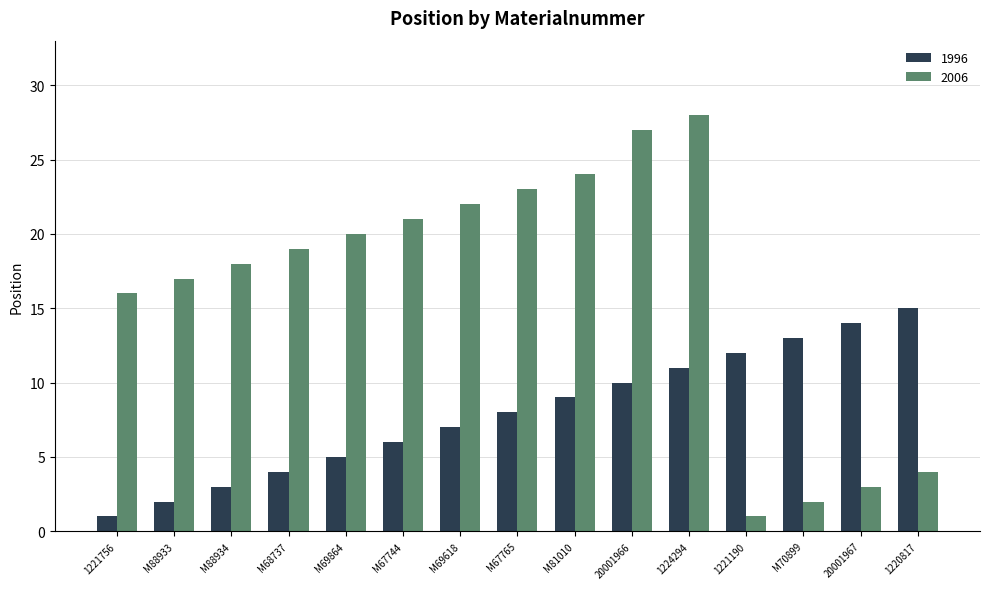

What is the label of the 5th bar from the right?

1224294